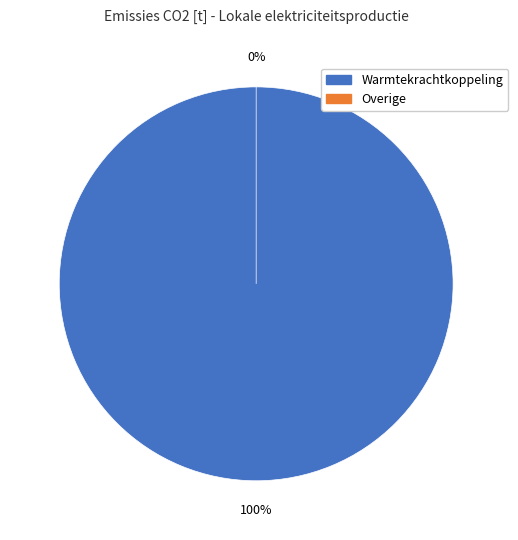

To the nearest percent, what is the difference between the largest and smallest slice percentages?

100%